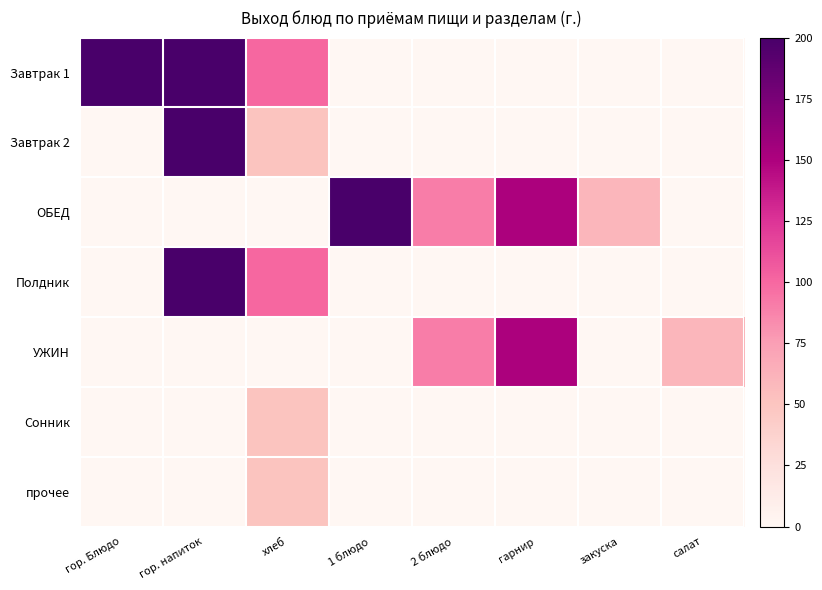

What is the difference between the highest and lowest values at гарнир?

150